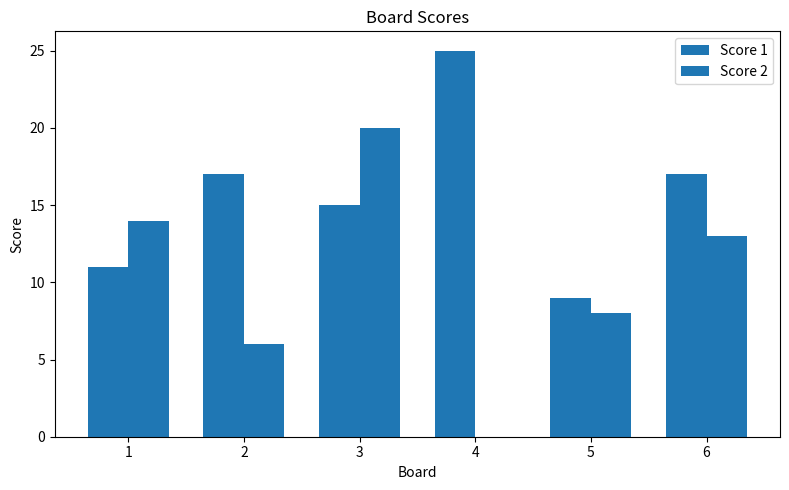

Are the bars horizontal?

No